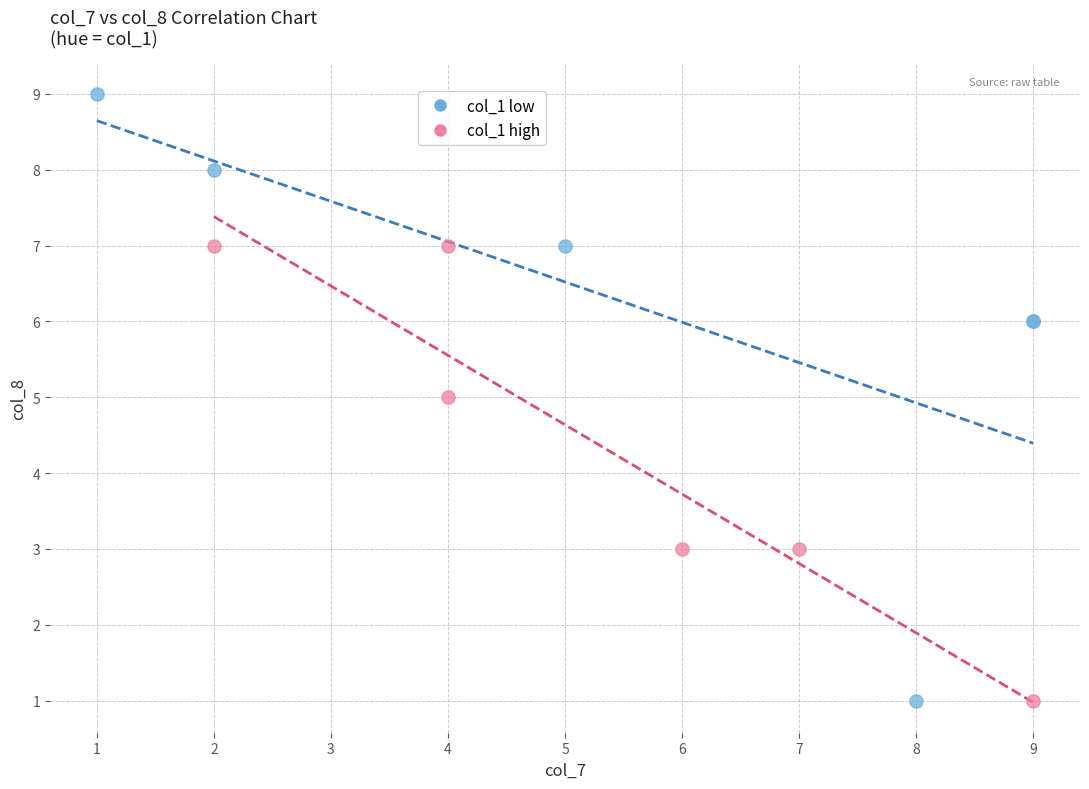

Which series has the widest spread of Y values?

col_1 low